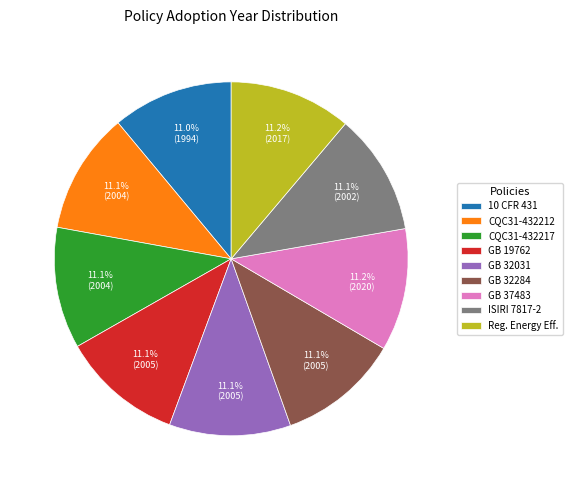

Does 10 CFR 431 represent more than half of the total?

No